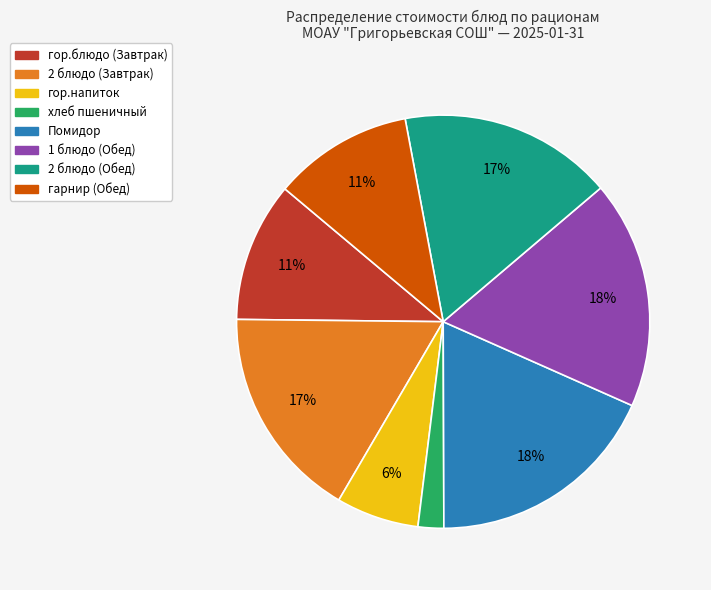

To the nearest percent, what is the average slice percentage?

12%